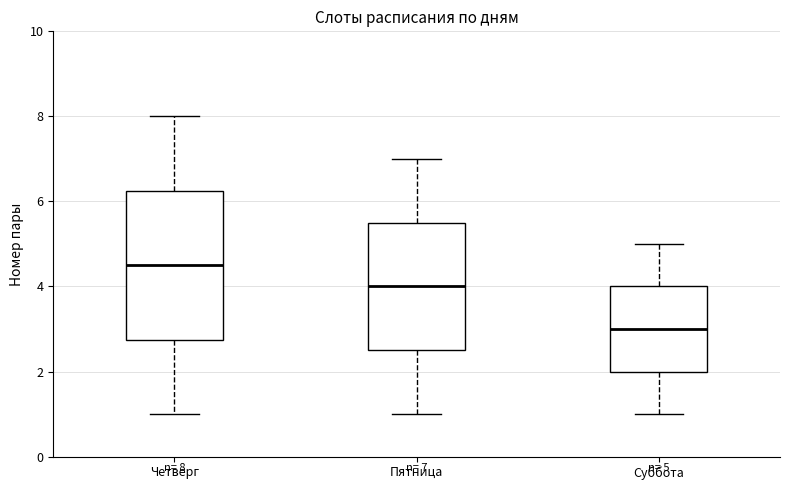

Which box has the lowest median line?

Суббота